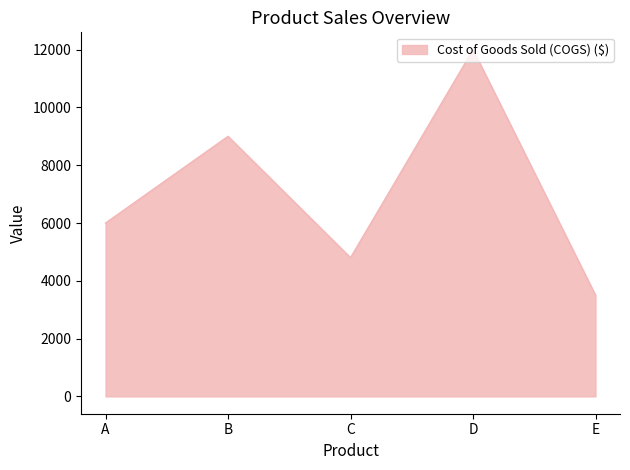

Where is the first local maximum?

B